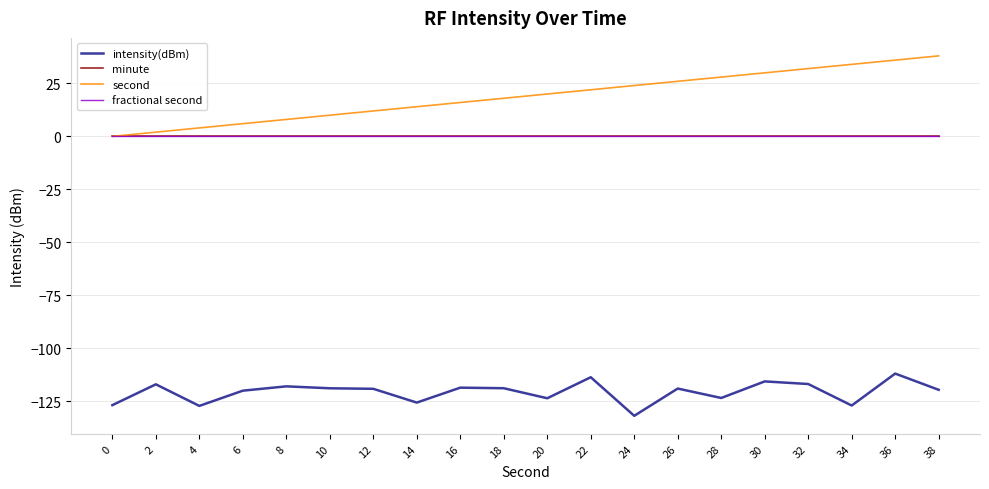

Rank the series at 4 from lowest to highest value.

intensity(dBm), minute, fractional second, second